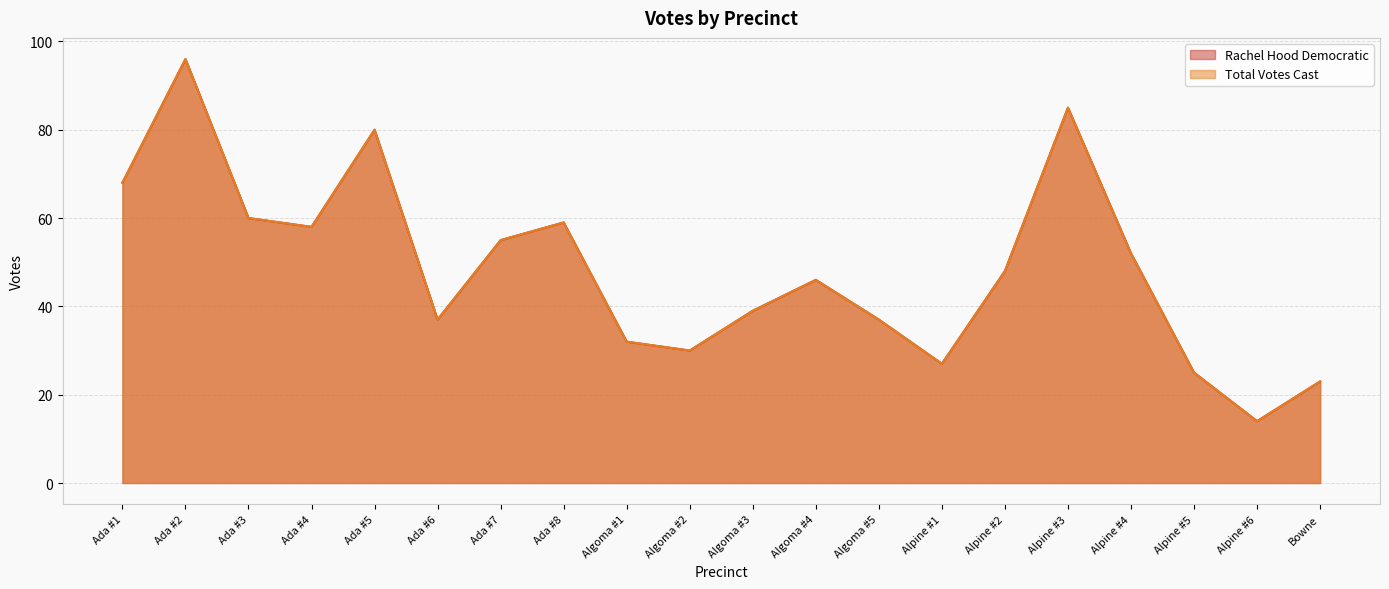

What is the lowest value of the Rachel Hood Democratic series?

14